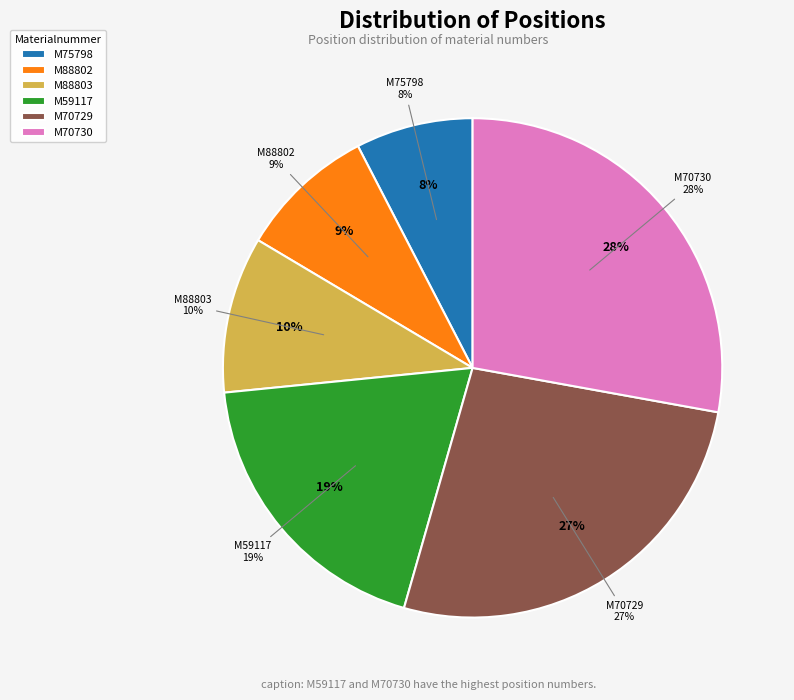

Rank the categories by value from highest to lowest.

M70730, M70729, M59117, M88803, M88802, M75798